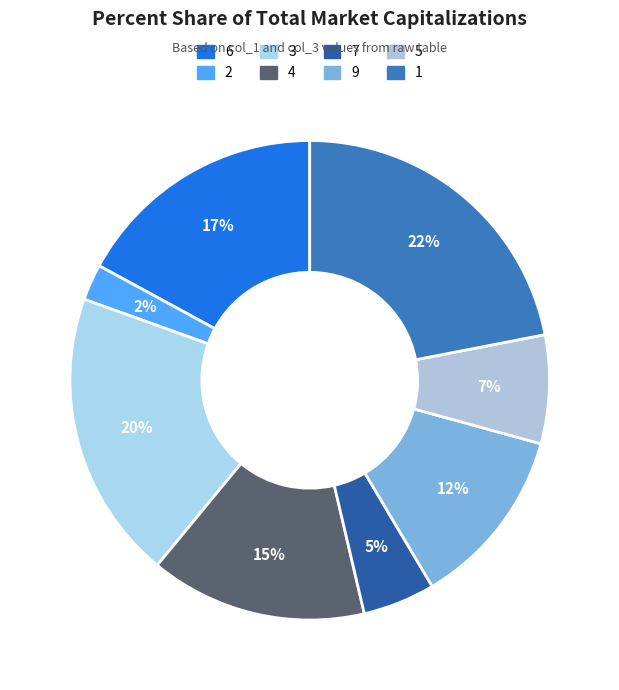

Rank the categories by value from lowest to highest.

2, 7, 5, 9, 4, 6, 3, 1